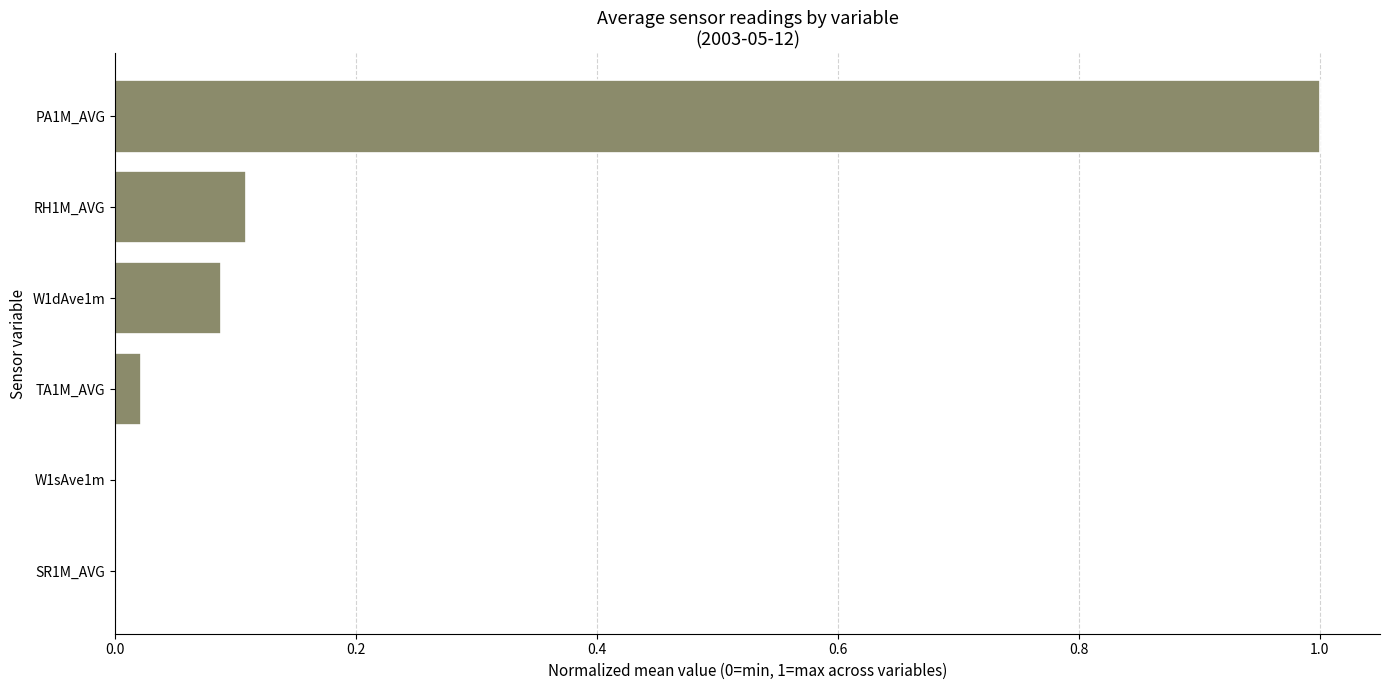

What is the change in value from SR1M_AVG to RH1M_AVG?

+0.1